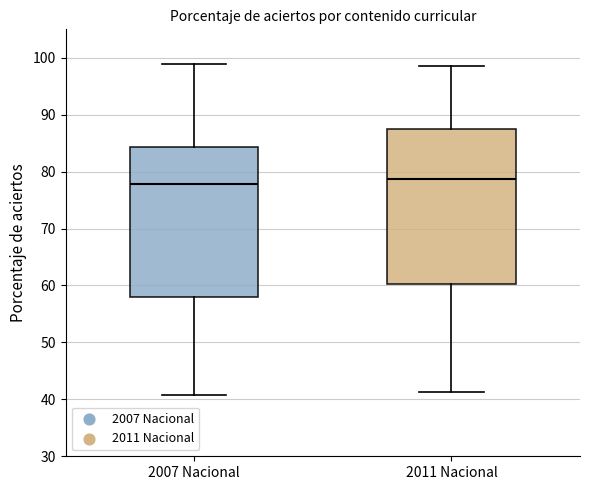

Reading left to right, transcribe this box plot: for each box, give where its median line is, the range the box spans, and where its two whiskers end, as read against the y-axis. The values are not printed on the chart, so give them approximately, as read against the axis.

2007 Nacional: median 78, box 58 to 84, whiskers 41 to 99
2011 Nacional: median 79, box 60 to 87, whiskers 41 to 99